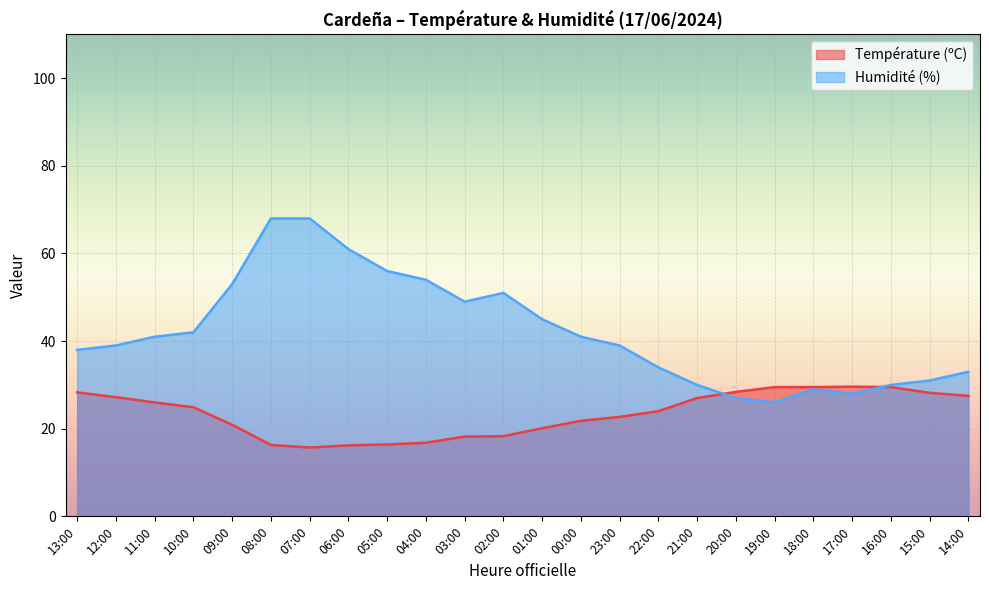

The Température (ºC) series shows 28.2 at 15:00. True or false?

True